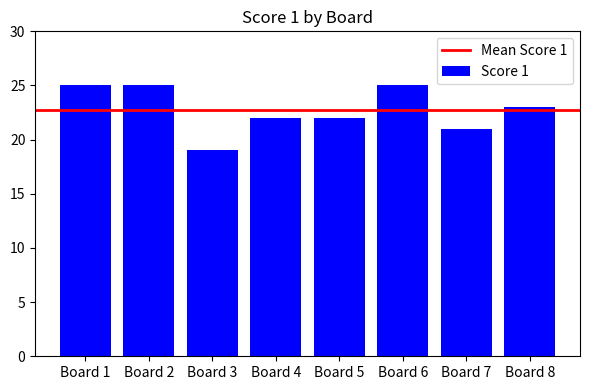

What is the sum of the values at Board 8 and Board 1?

48